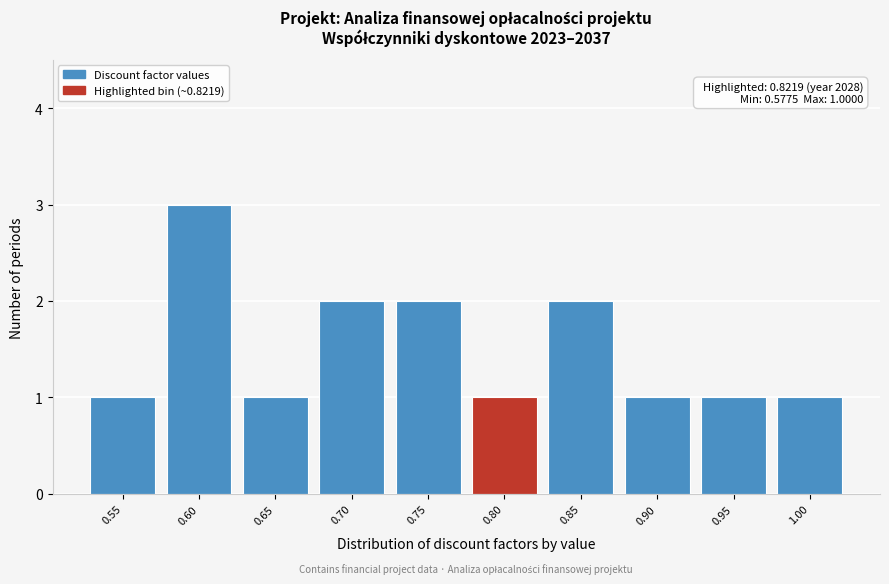

Reading left to right, transcribe all the data shown in this chart.

1	3	1	2	2	1	2	1	1	1